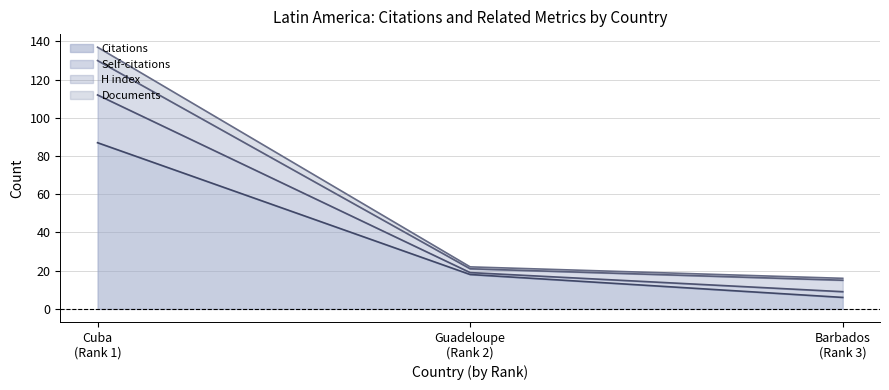

Where is H index nearest to the value 10?

Barbados